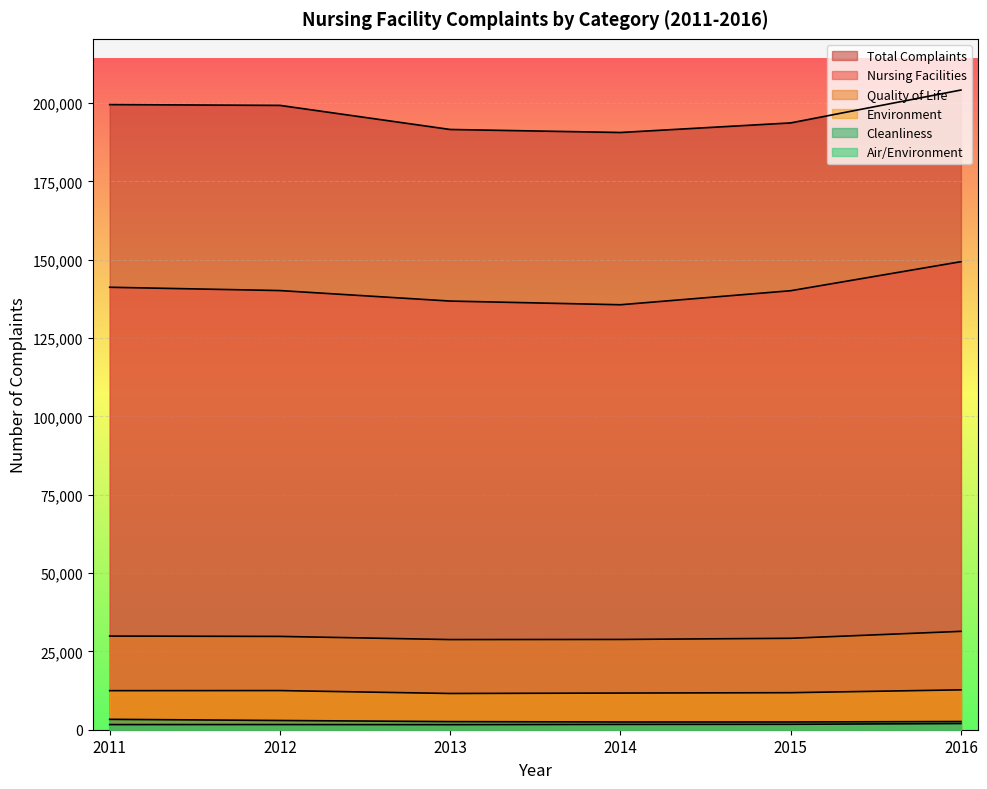

What is the value of the Environment point at the 1st from the left?

12462